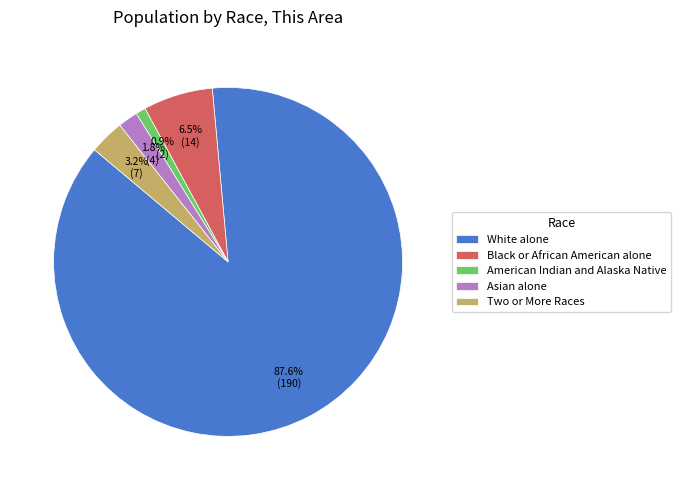

Which category has the biggest portion of the pie?

White alone